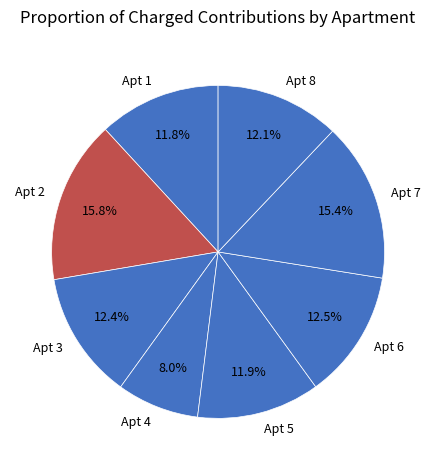

To the nearest percent, what is the difference between the largest and smallest slice percentages?

8%